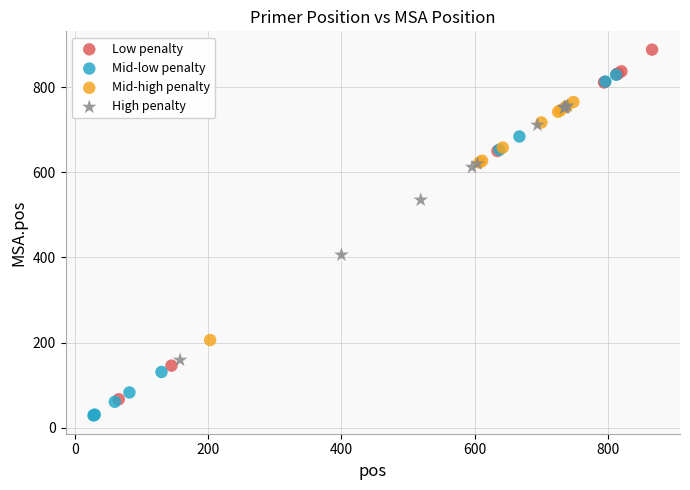

Which series has the largest Y range (max minus min)?

Low penalty